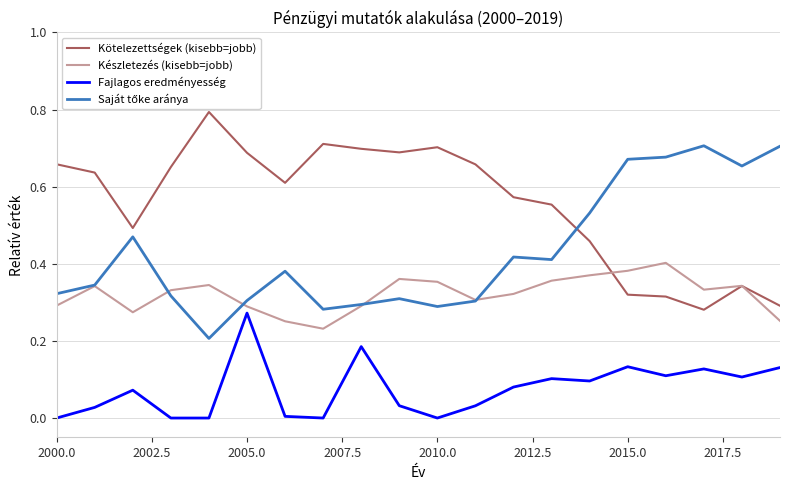

How many distinct data groups are displayed?

4